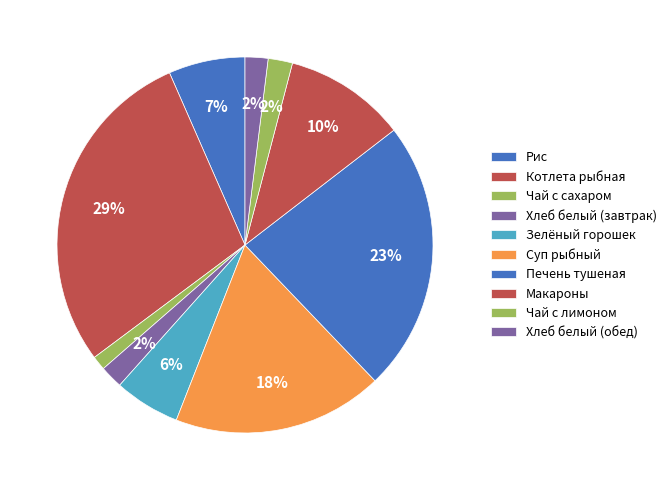

Is there a majority slice in this chart?

No